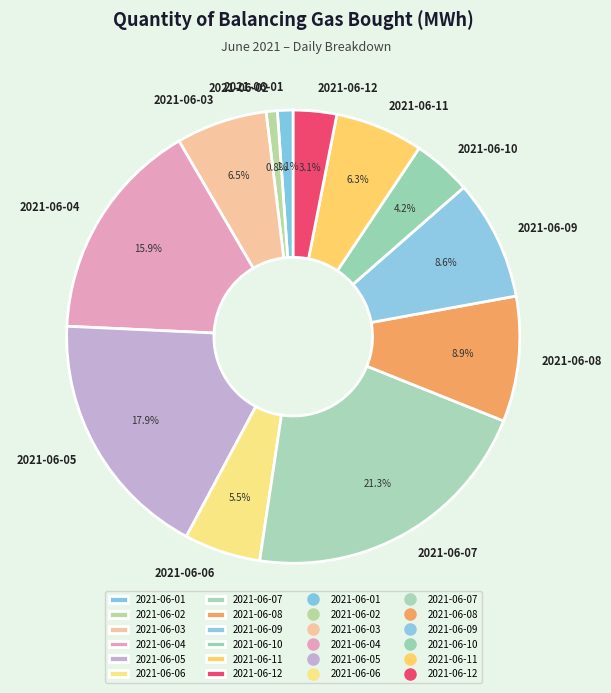

What percentage is the 2021-06-12 slice, to the nearest percent?

3%